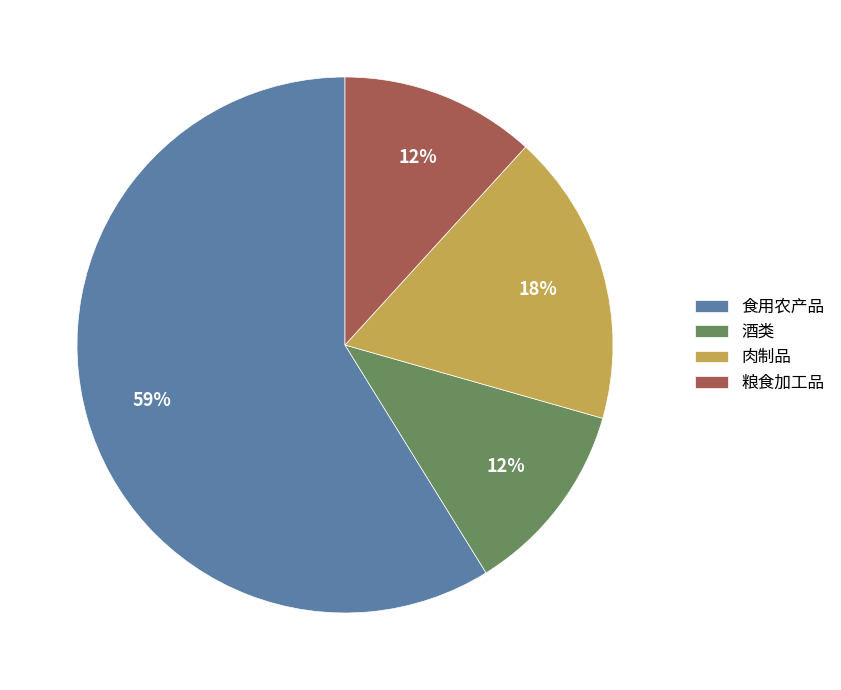

Is there any slice that represents more than half of the pie?

Yes